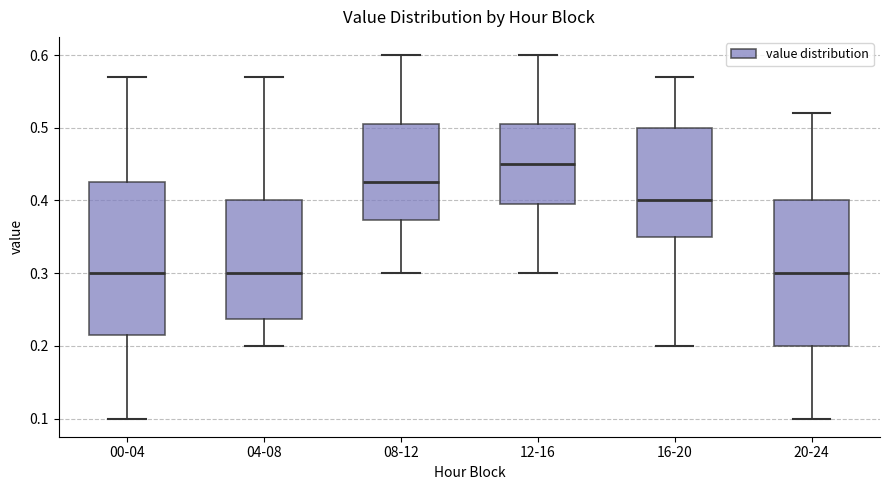

Where does the median line of the box for 20-24 sit on the y-axis? The values are not printed on the chart, so give them approximately, as read against the axis.

0.30